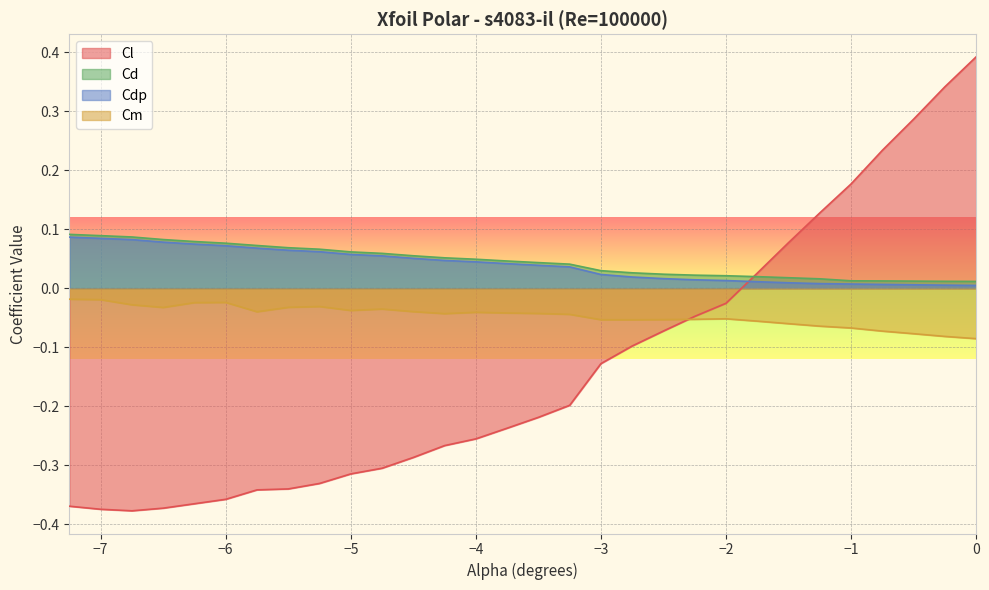

The Cl series shows -0.0 at -2.25. True or false?

False